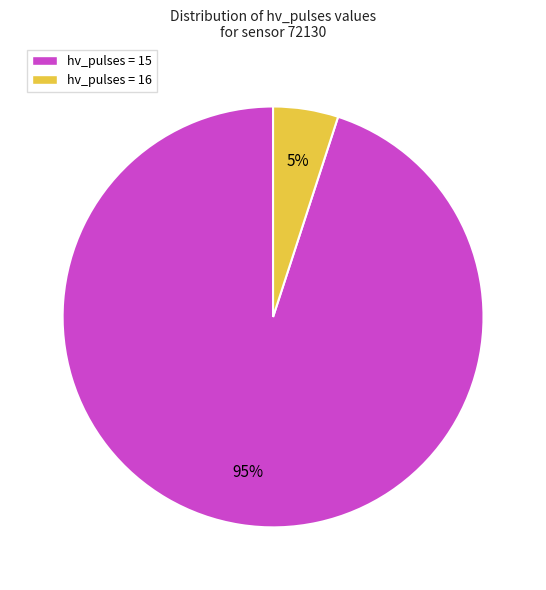

True or false: hv_pulses = 15 accounts for 88% of the total.

False